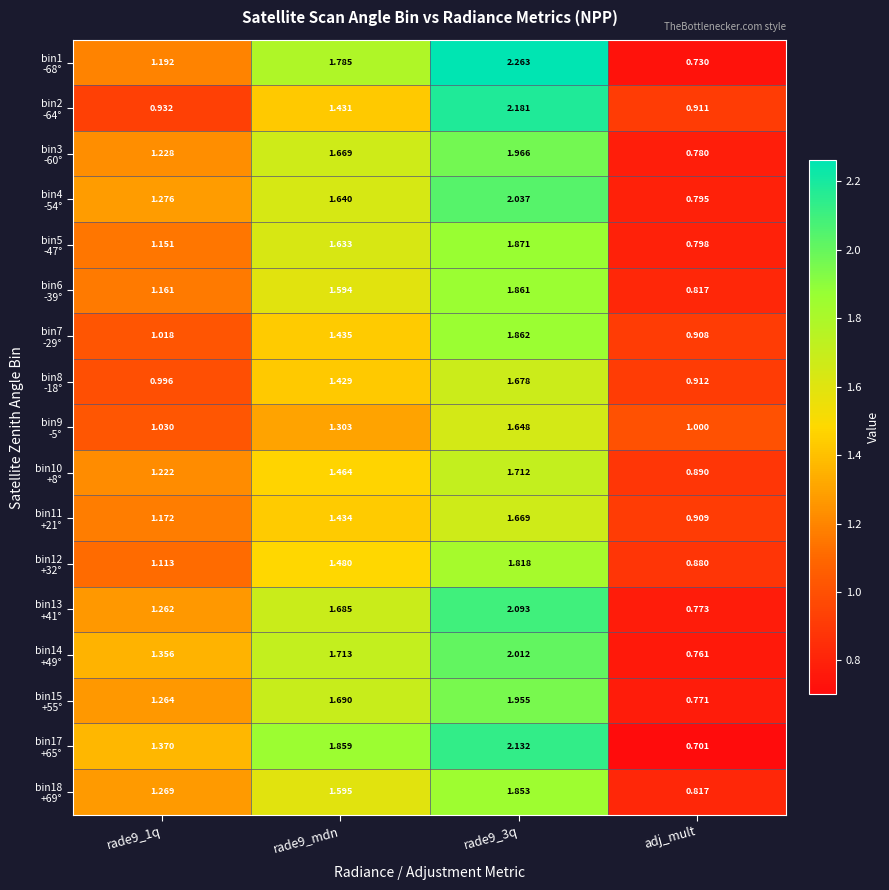

Which category has the lowest value across all series?

adj_mult